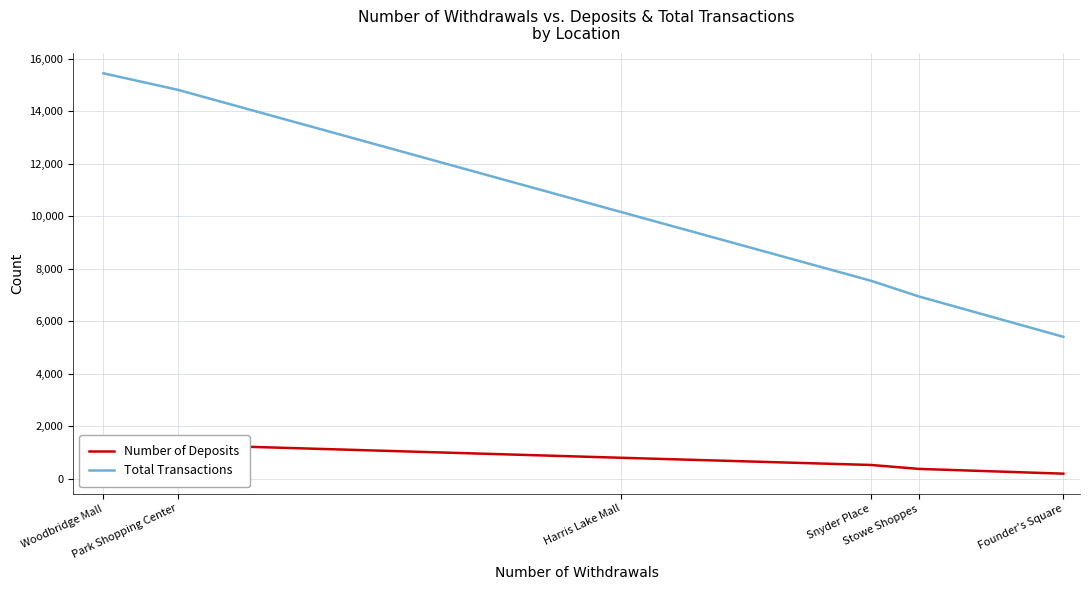

What is the smallest value displayed?

200